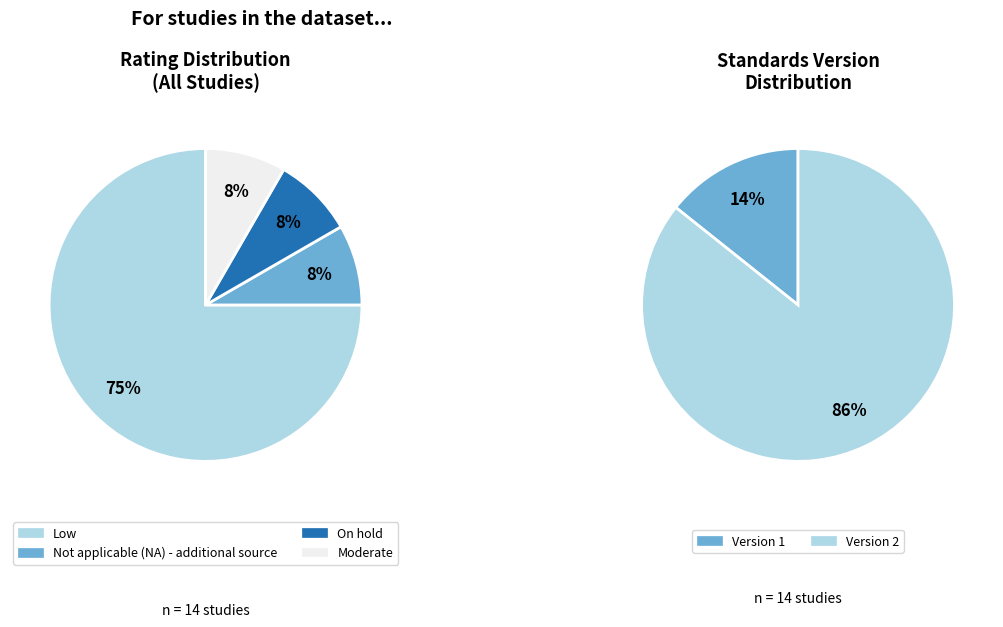

Is there a majority slice in this chart?

Yes